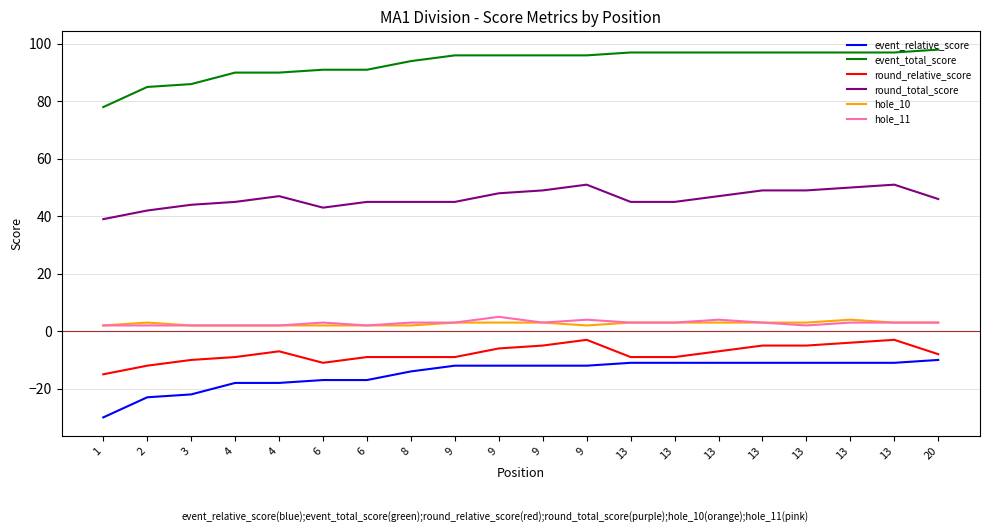

What is the difference between the highest and lowest values at 20?

108